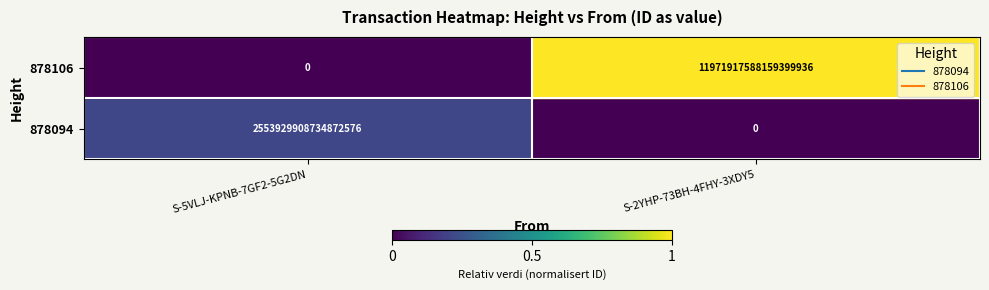

Rank the series by their average value, from highest to lowest.

878106, 878094